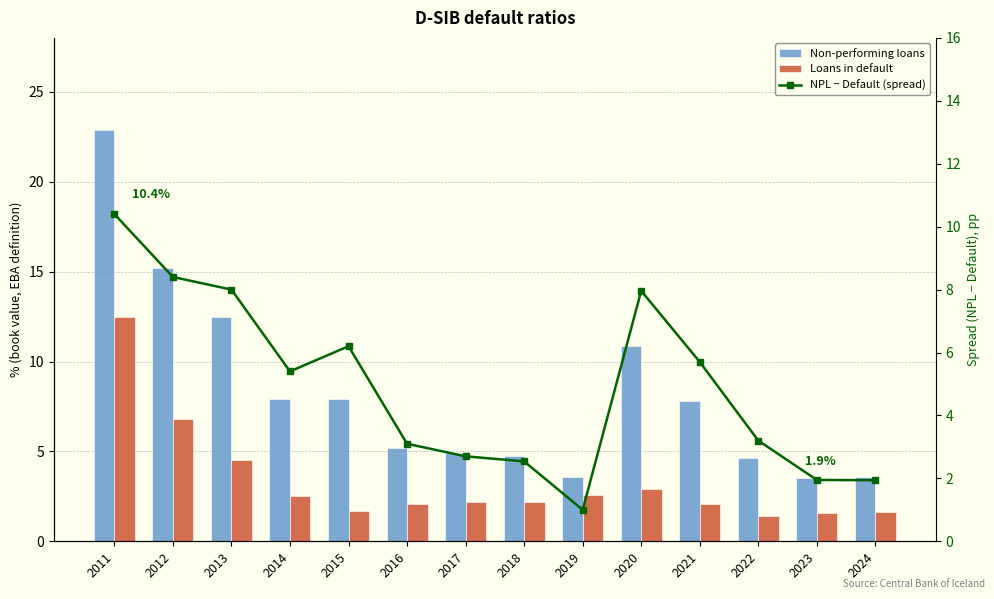

Where is Non-performing loans nearest to the value 13?

2013